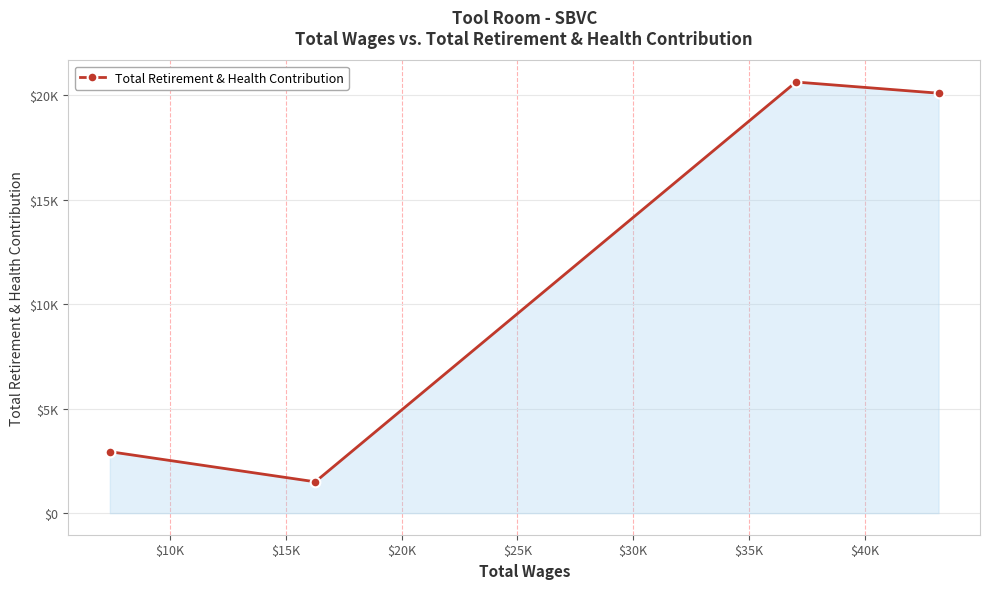

Is this an area chart (filled region under the line)?

Yes